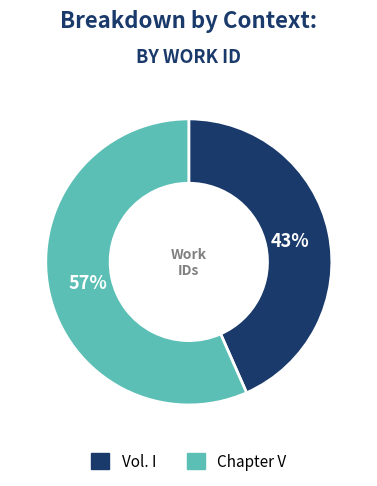

To the nearest percent, what is the combined percentage of Chapter V and Vol. I?

100%